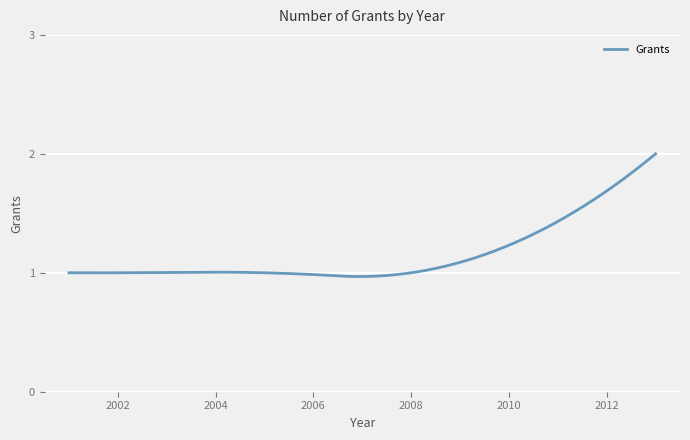

How many lines are shown in the chart?

1